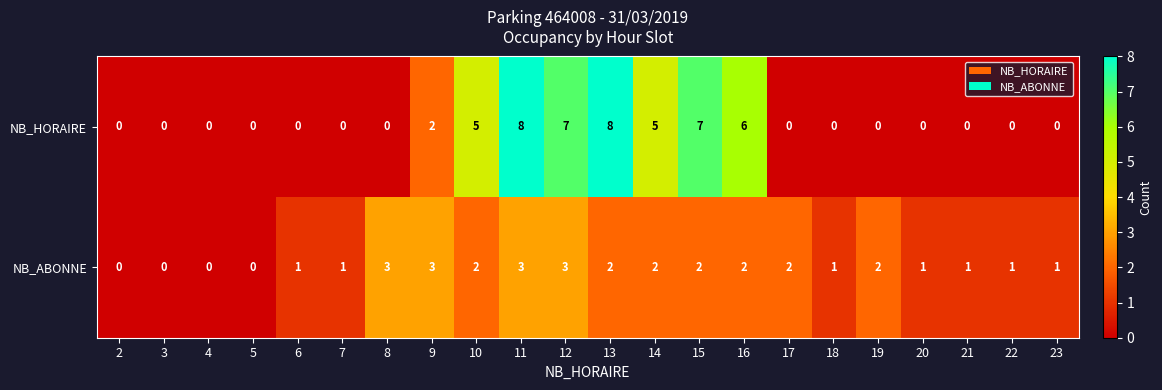

The value of NB_HORAIRE at 5 is 3. True or false?

False